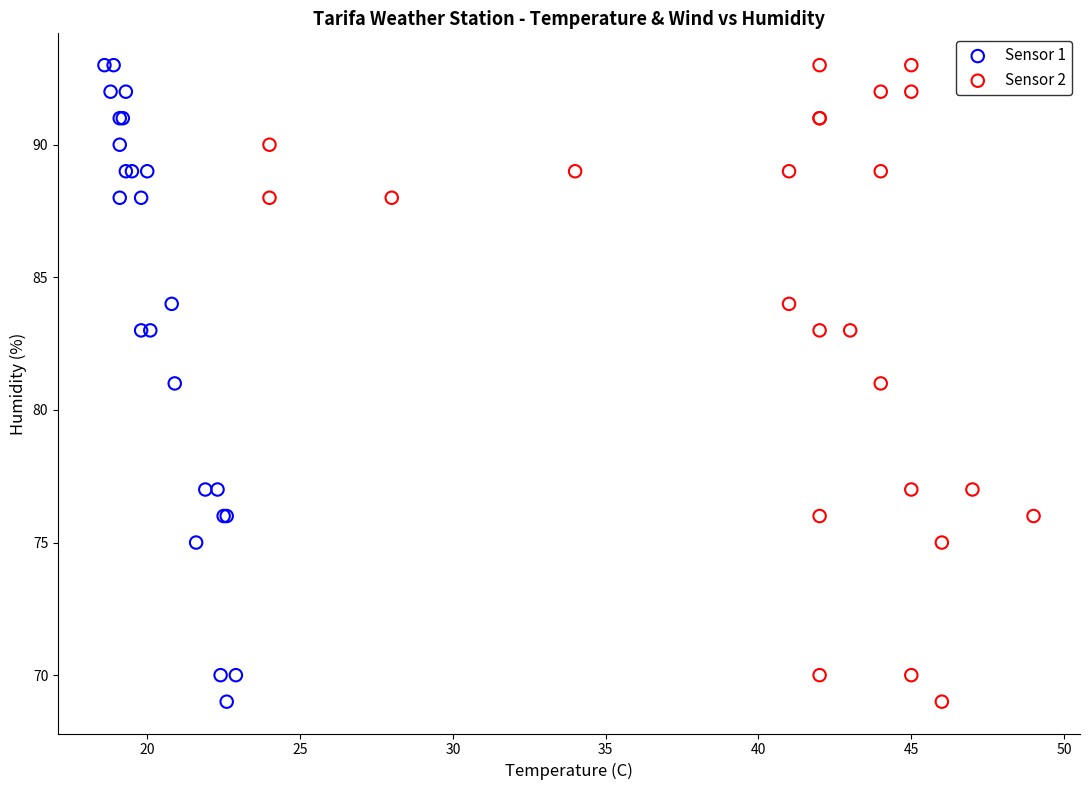

What are all the series names shown in the legend?

Sensor 1, Sensor 2